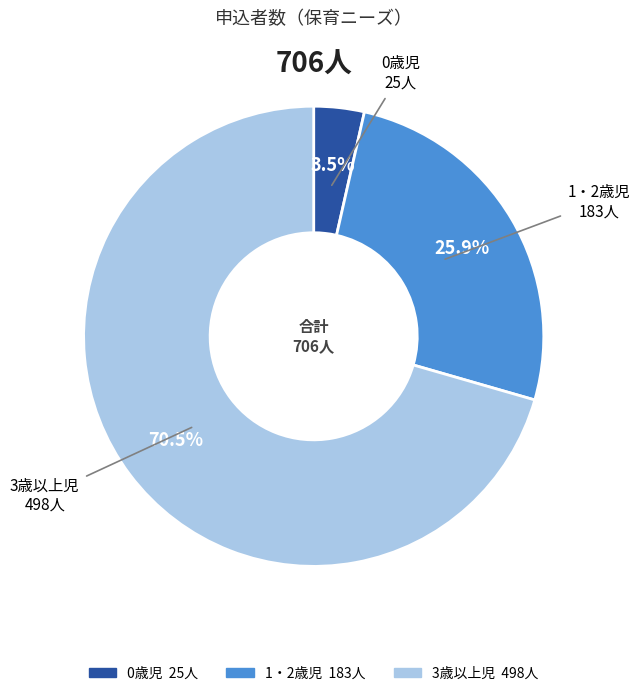

Between 1・2歳児 and 3歳以上児, which is larger?

3歳以上児